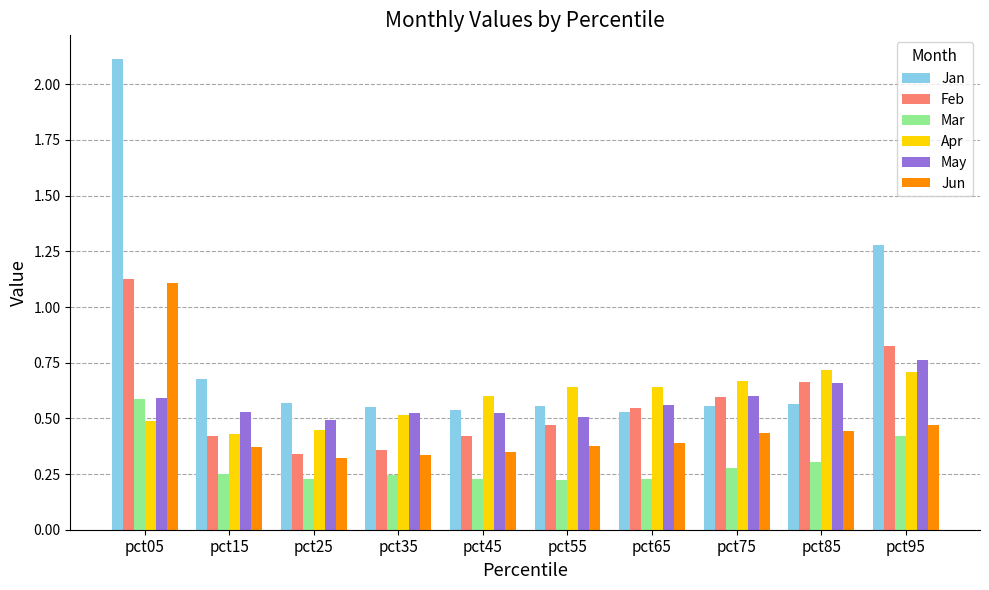

At which label does Jan reach its peak?

pct05